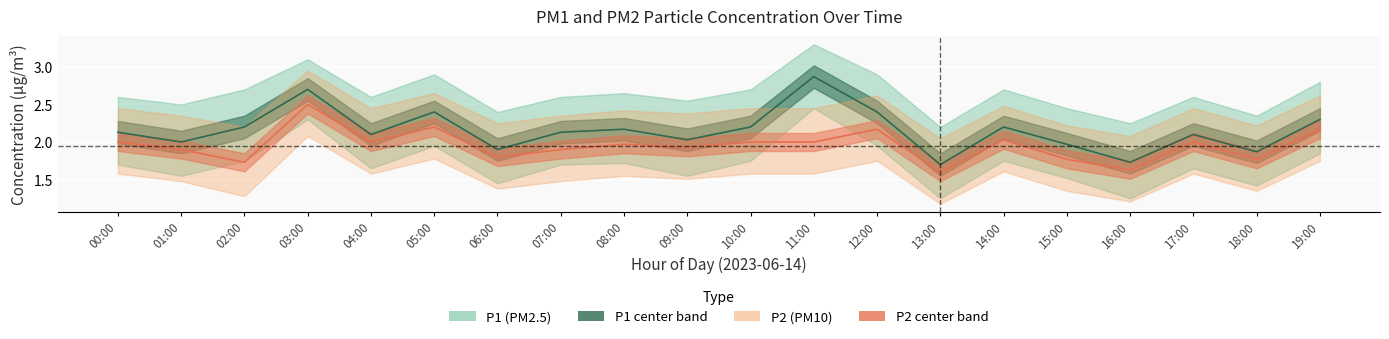

Rank the series by their average value, from lowest to highest.

P2_lower, P1_lower, P2_center, P1_center, P2_upper, P1_upper